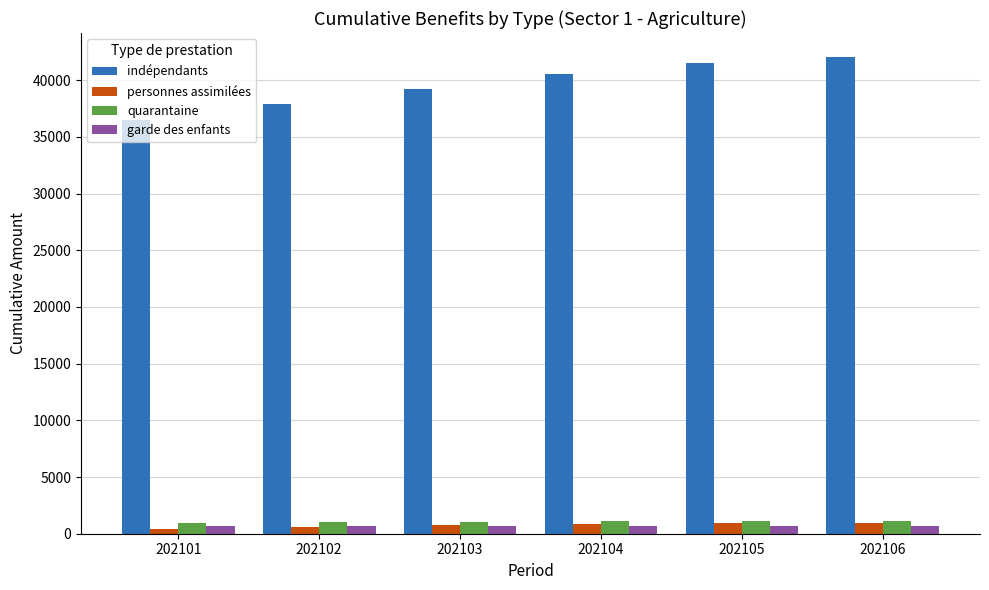

What is the maximum value shown in the chart?

42064.1